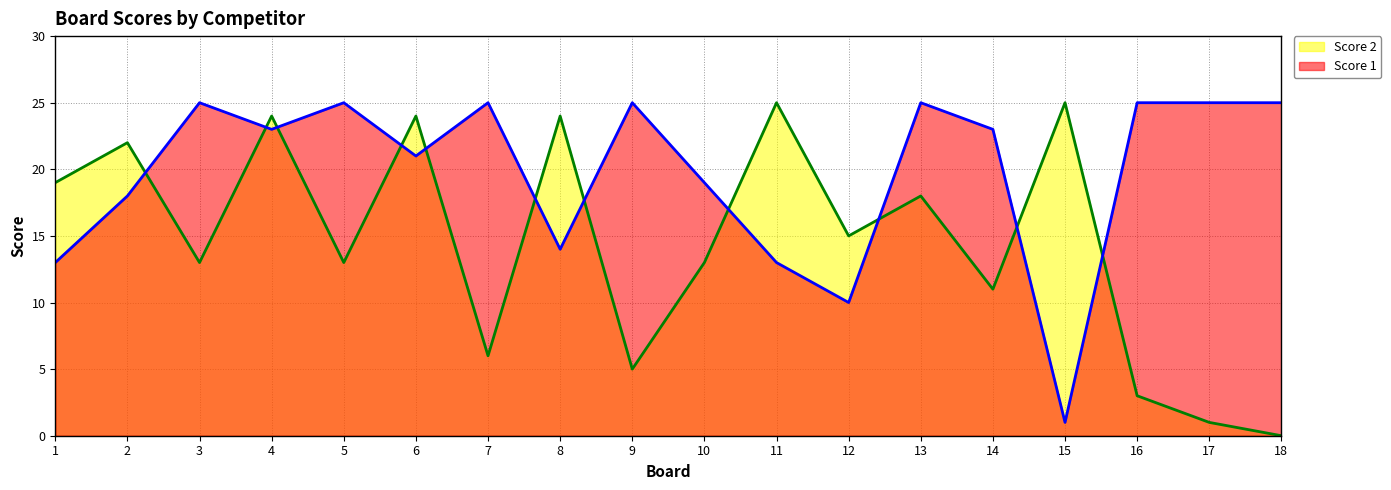

Which has a higher value, 13 or 16?

13